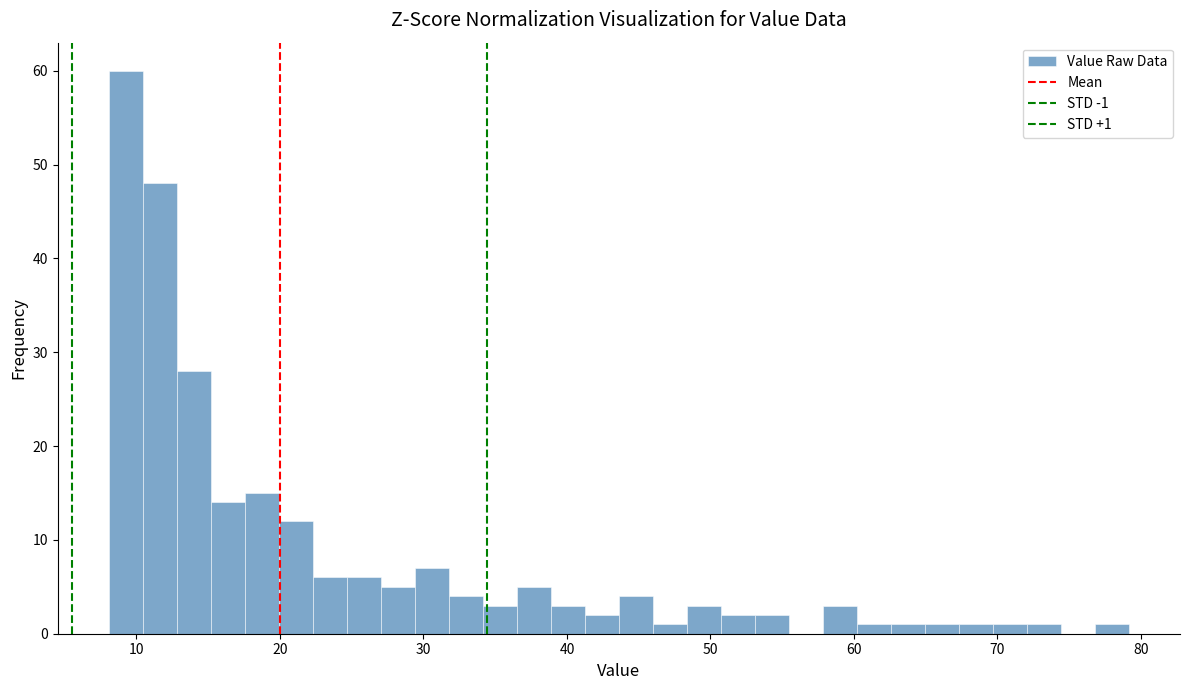

Around what value on the x-axis is the tallest bar? Give the approximate position of its centre, as read against the axis.

9